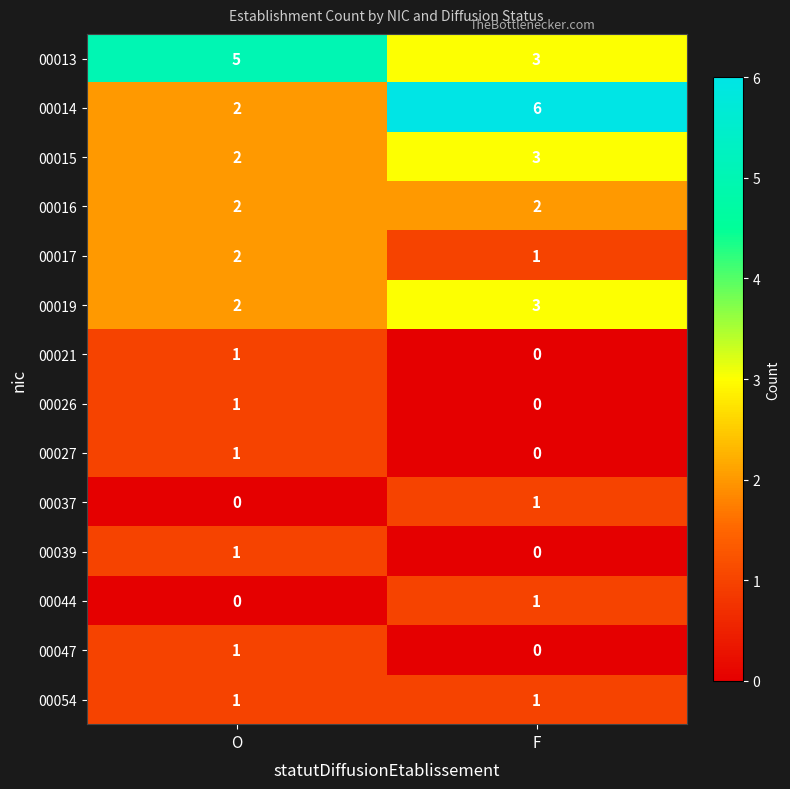

What is the spread (max minus min) of values at F?

6